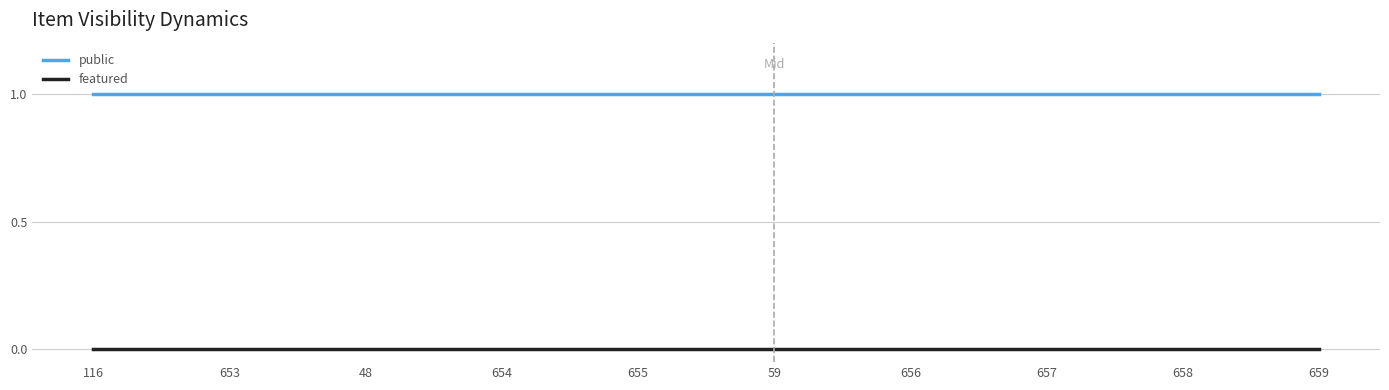

What position from the left is 659?

10